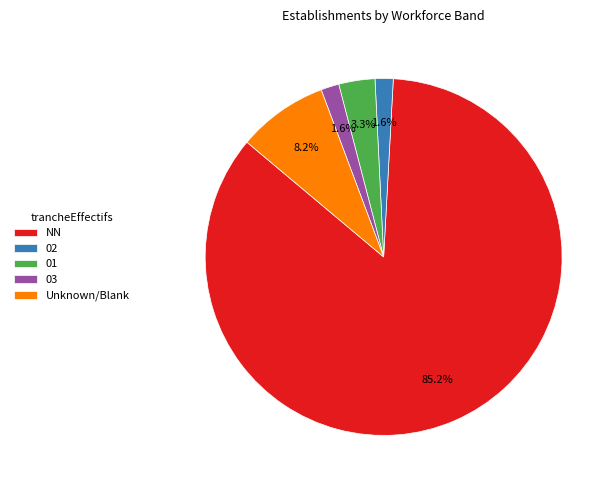

Which category has the biggest portion of the pie?

NN